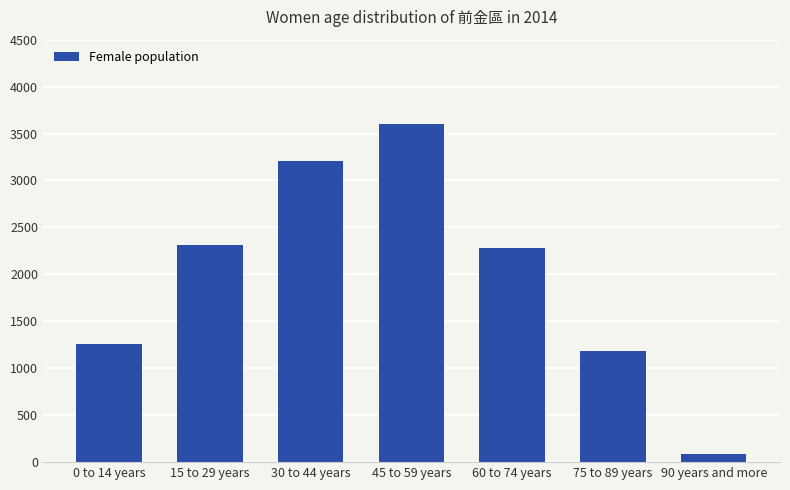

Read the value at 75 to 89 years, to the nearest 100.

1200